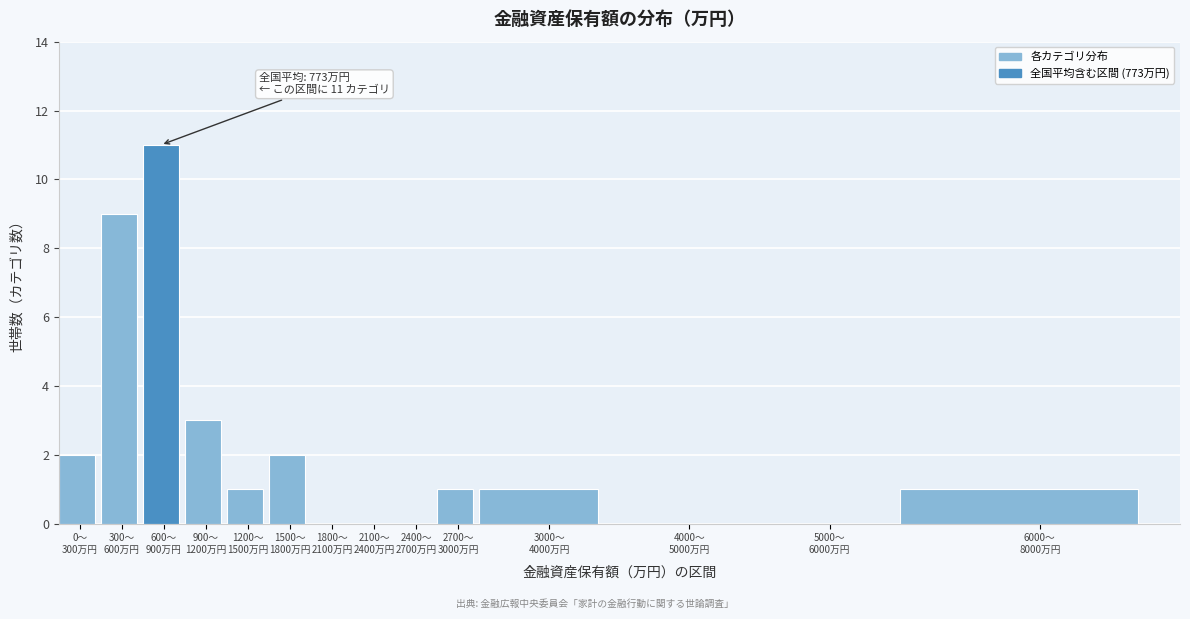

What is the sum of all values?

31